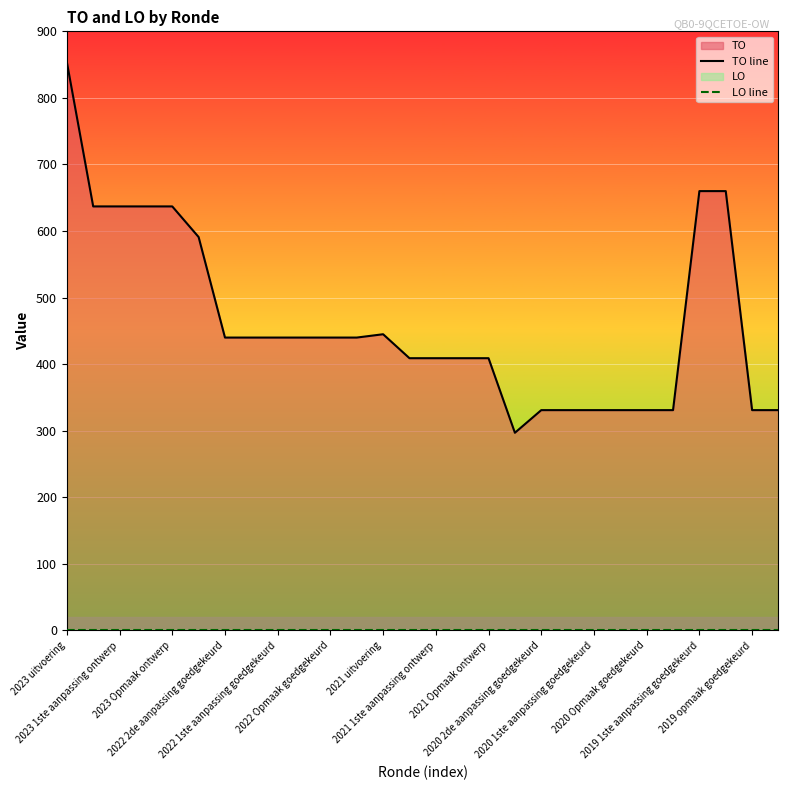

How many lines are shown in the chart?

2